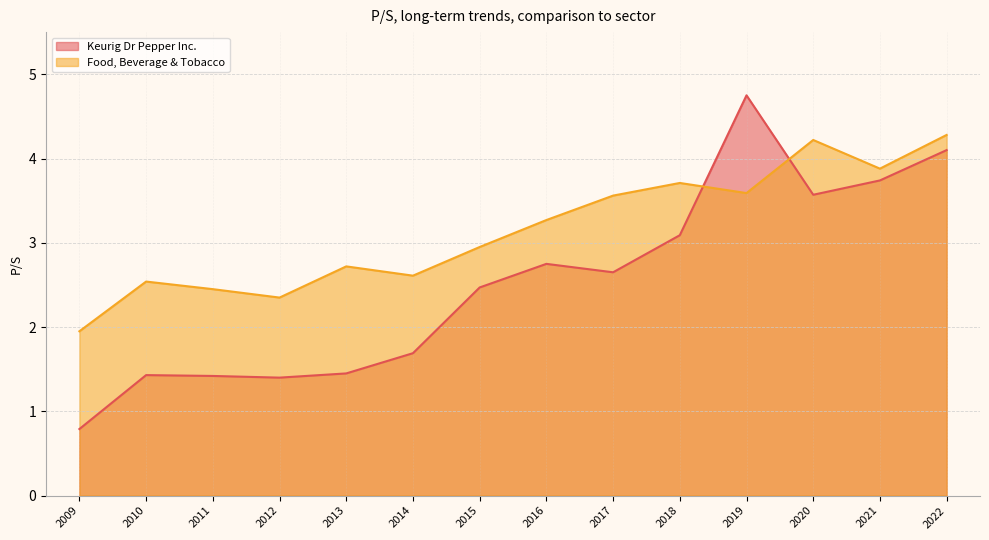

Count the number of data series in this chart.

2